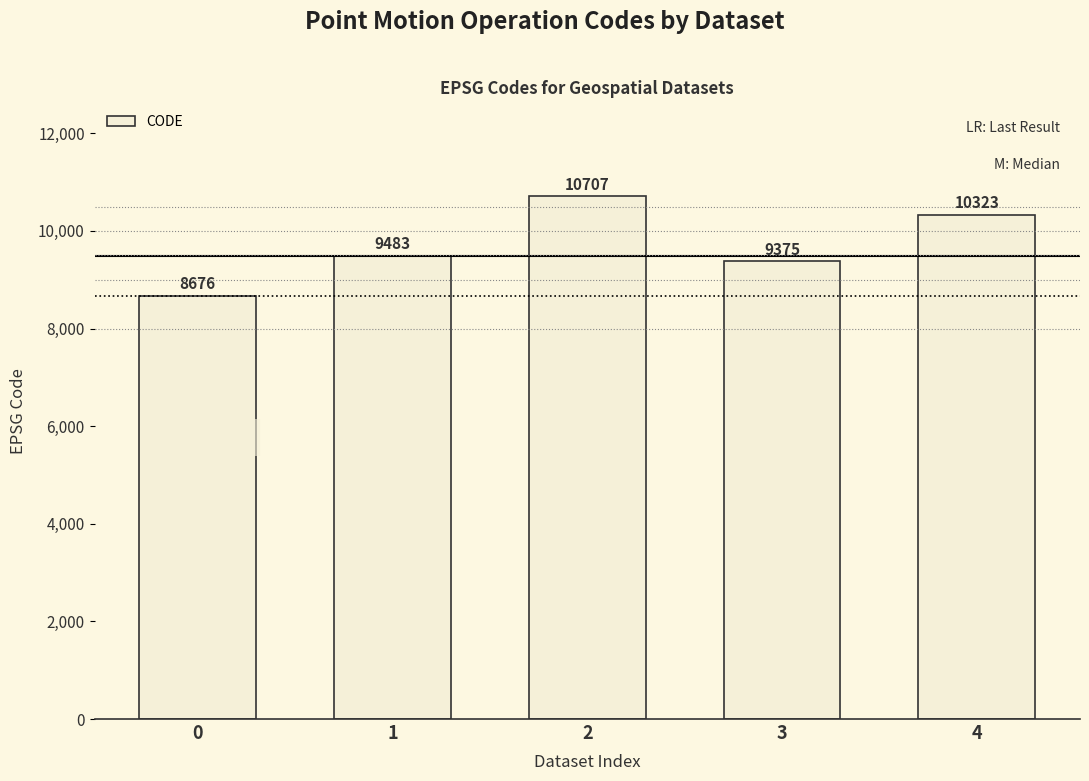

Reading left to right, transcribe all the data shown in this chart.

8676	9483	10707	9375	10323